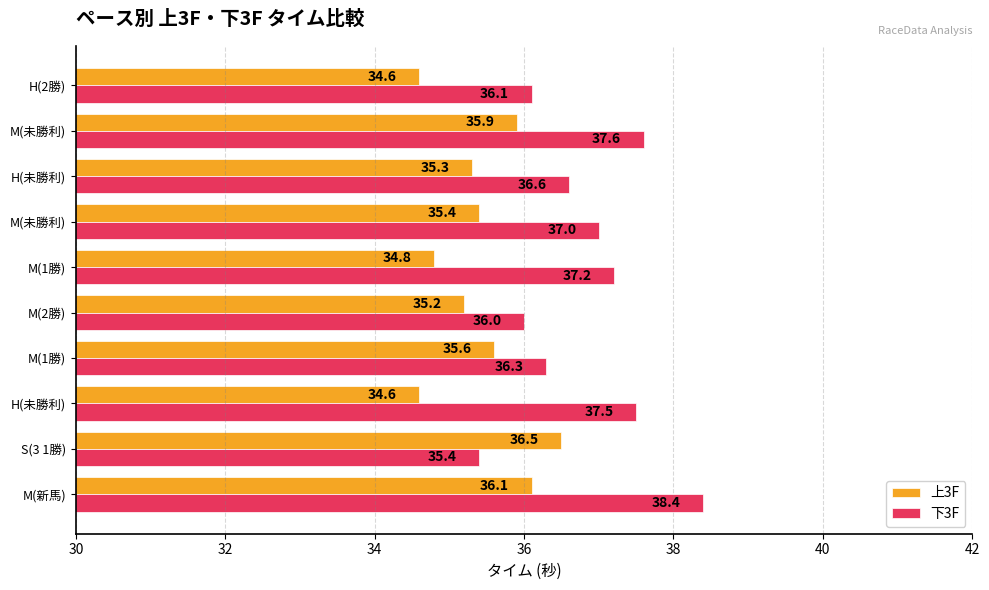

How many series are shown in this chart?

2